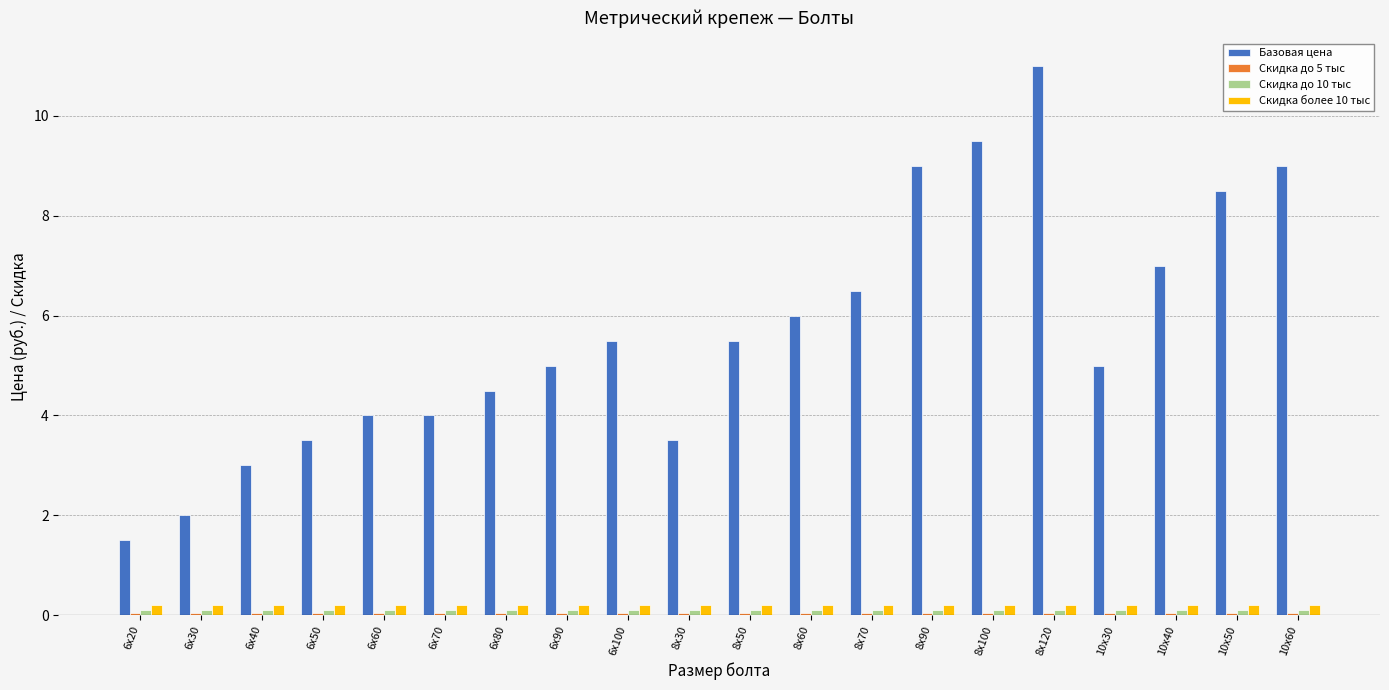

How many data points does each series have?

20